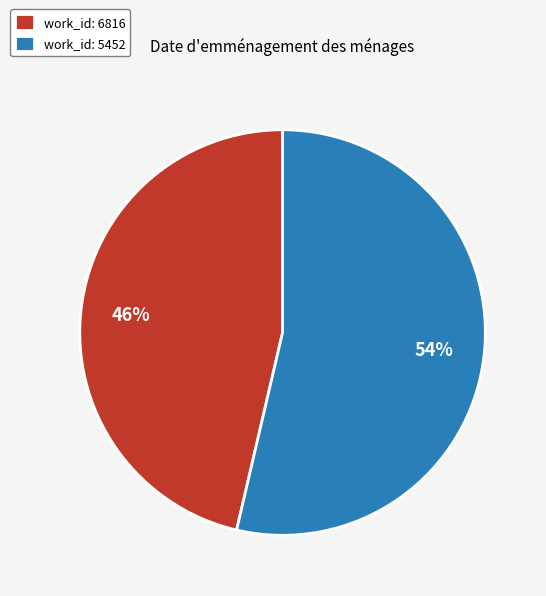

Do work_id: 6816 and work_id: 5452 together represent more than half of the pie?

Yes